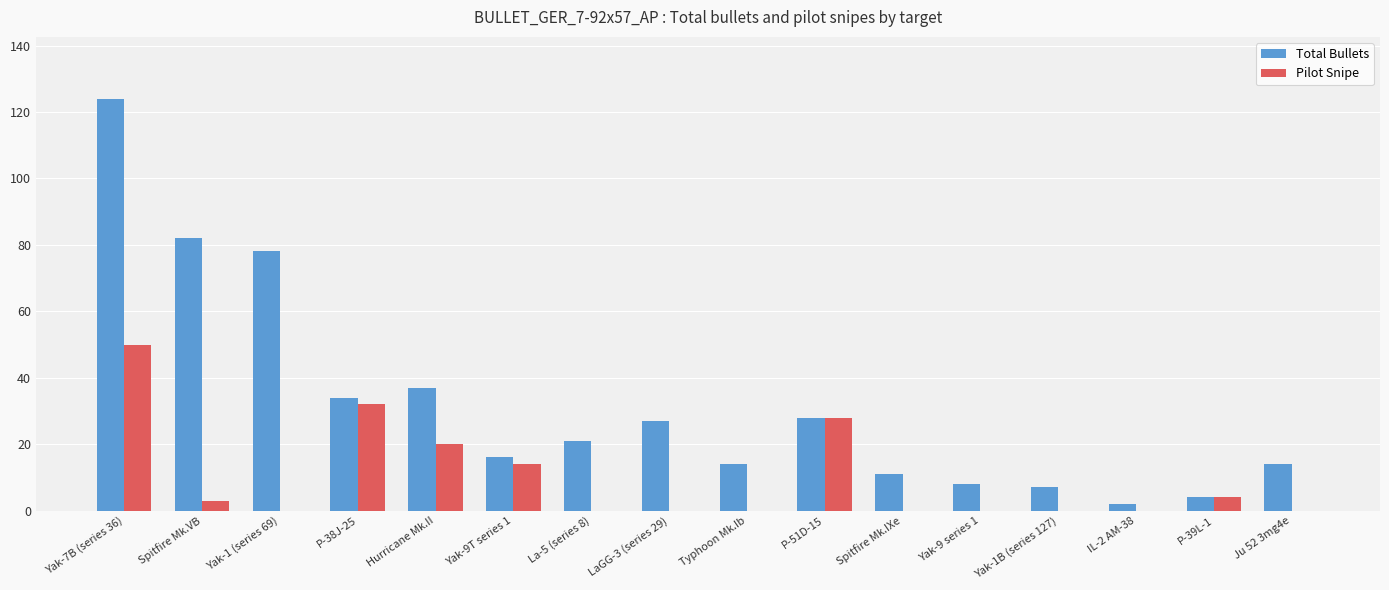

What is the difference between the Total Bullets values at Yak-7B (series 36) and P-51D-15?

96